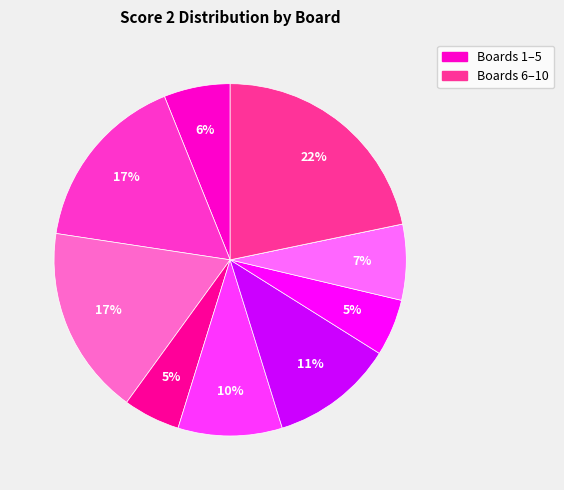

To the nearest percent, what is the difference between the largest and smallest slice percentages?

22%